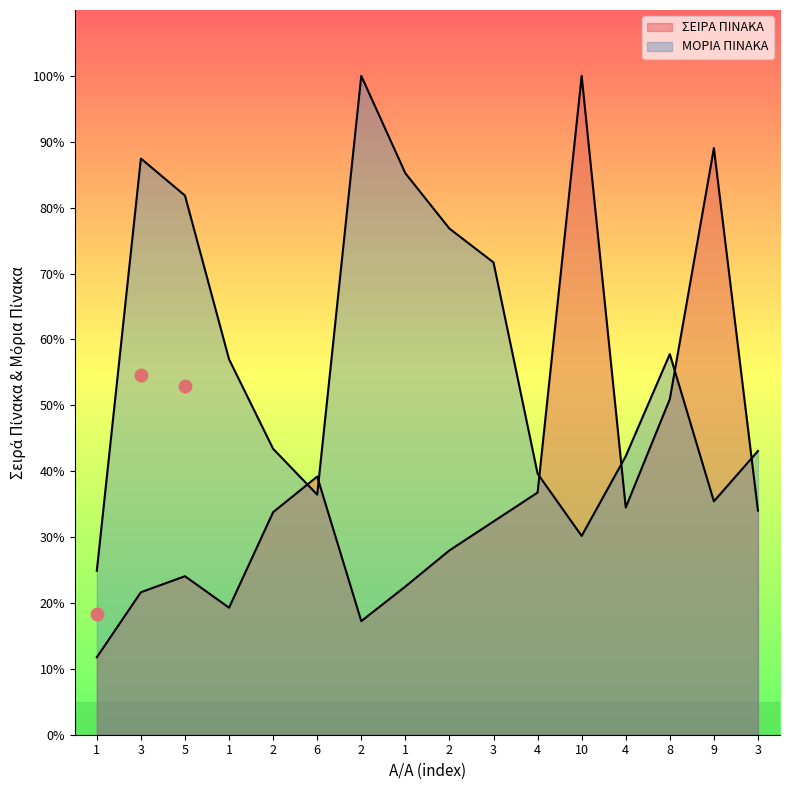

At which category is the sum across all series the highest?

10